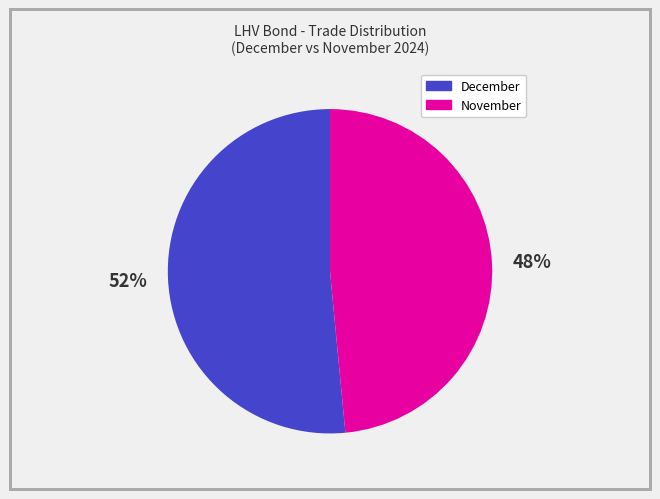

How many slices are in this pie chart?

2